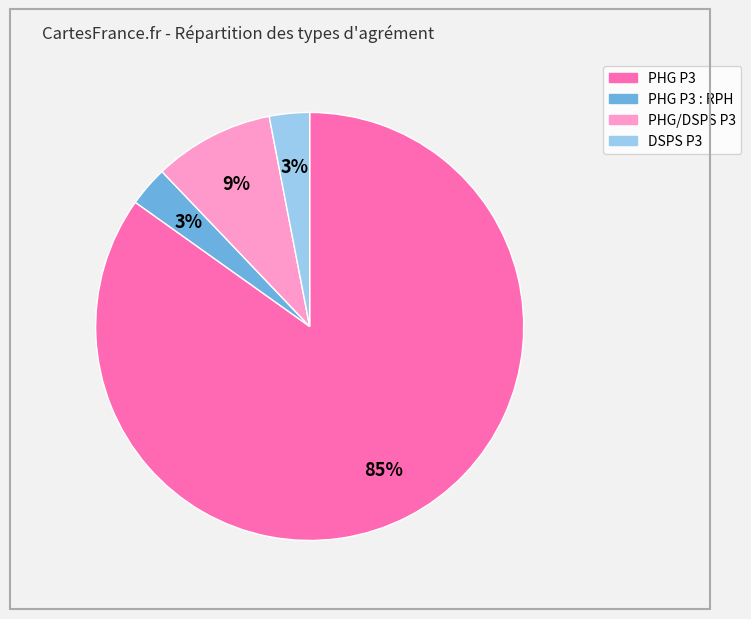

Is there any slice that represents more than half of the pie?

Yes